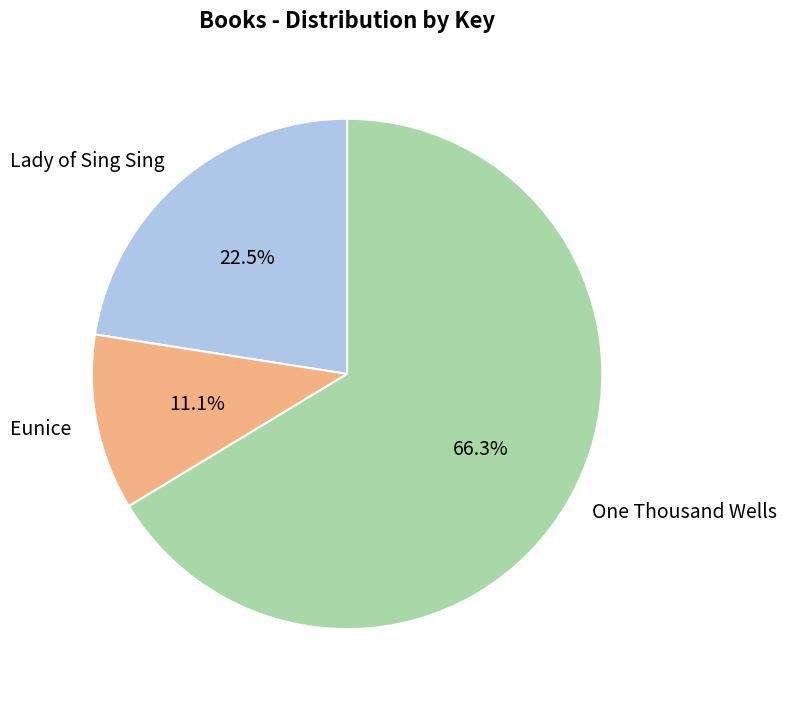

Is there any slice that represents more than half of the pie?

Yes